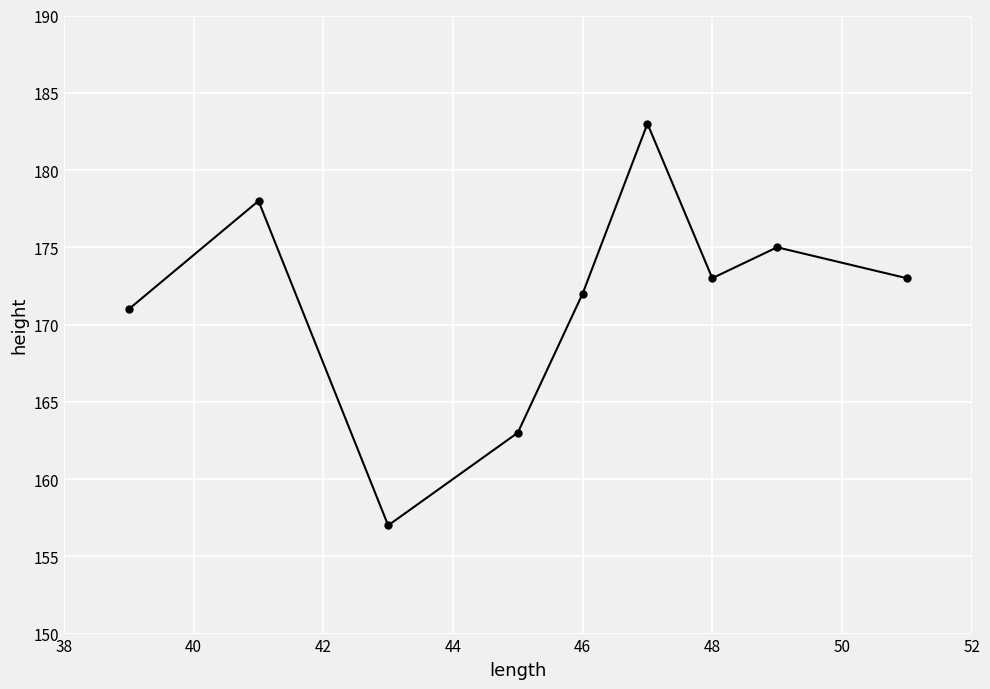

What is the average value?

172